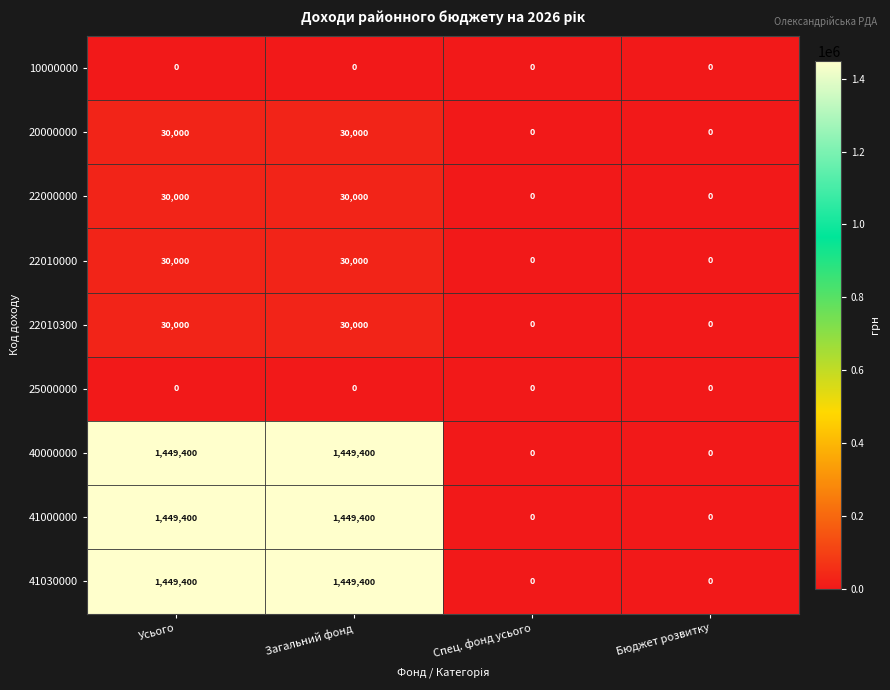

Is it true that 22010000 equals 30000 at Загальний фонд?

True